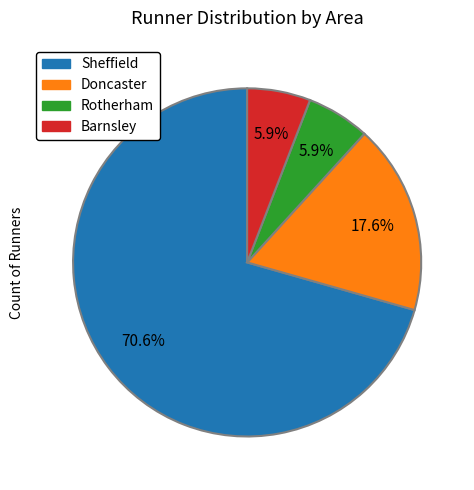

What percentage is the Sheffield slice, to the nearest percent?

71%